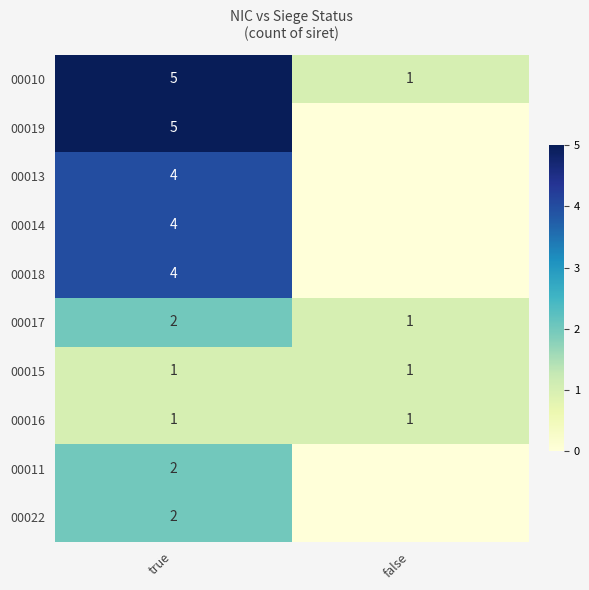

At how many categories does at least one series exceed 1?

1